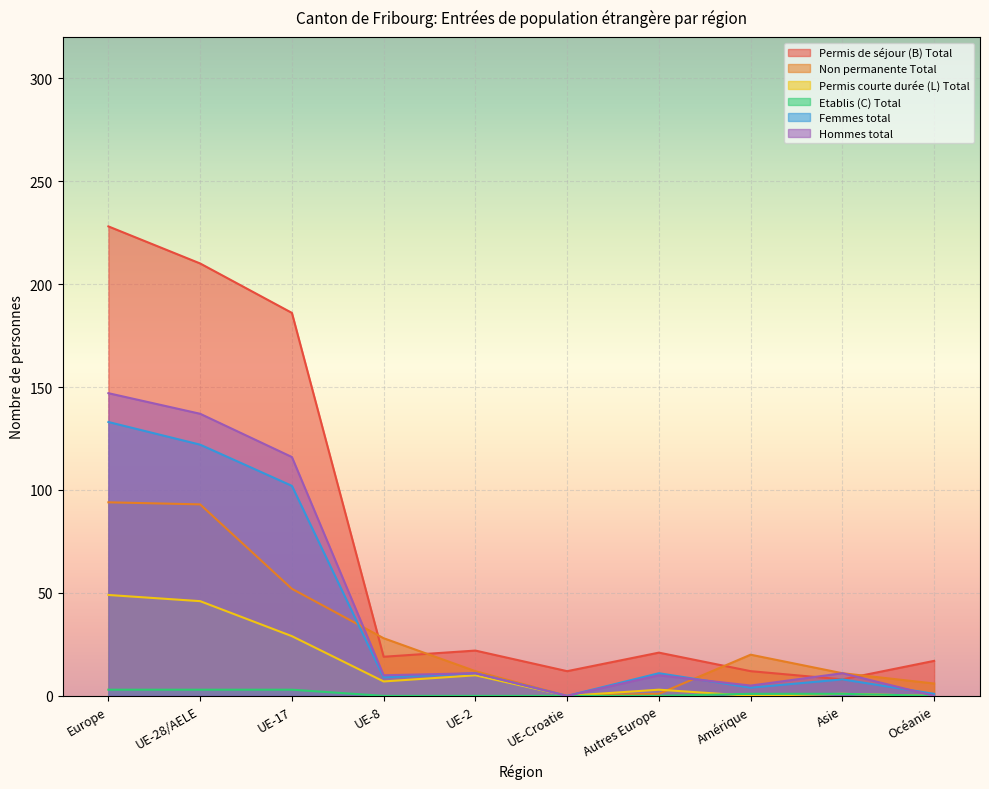

At how many categories does at least one series exceed 148?

3